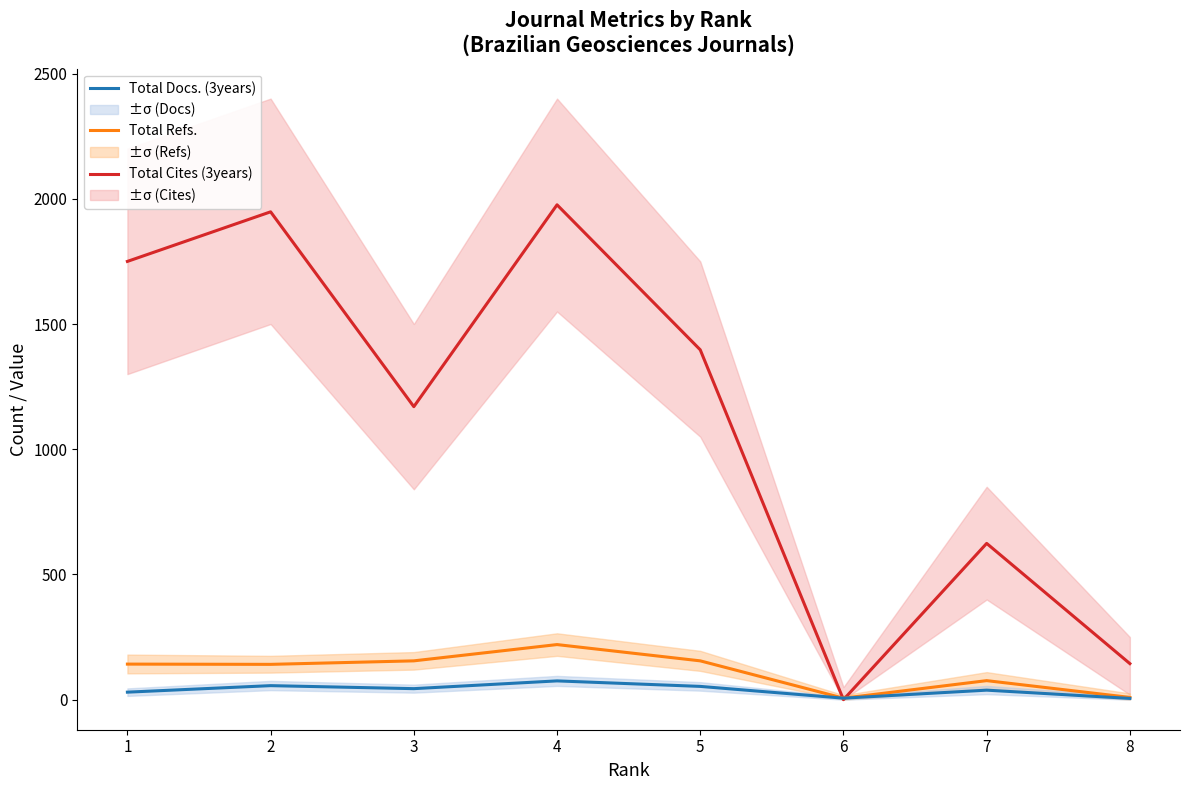

What is the minimum value for Total Docs. (3years)?

5